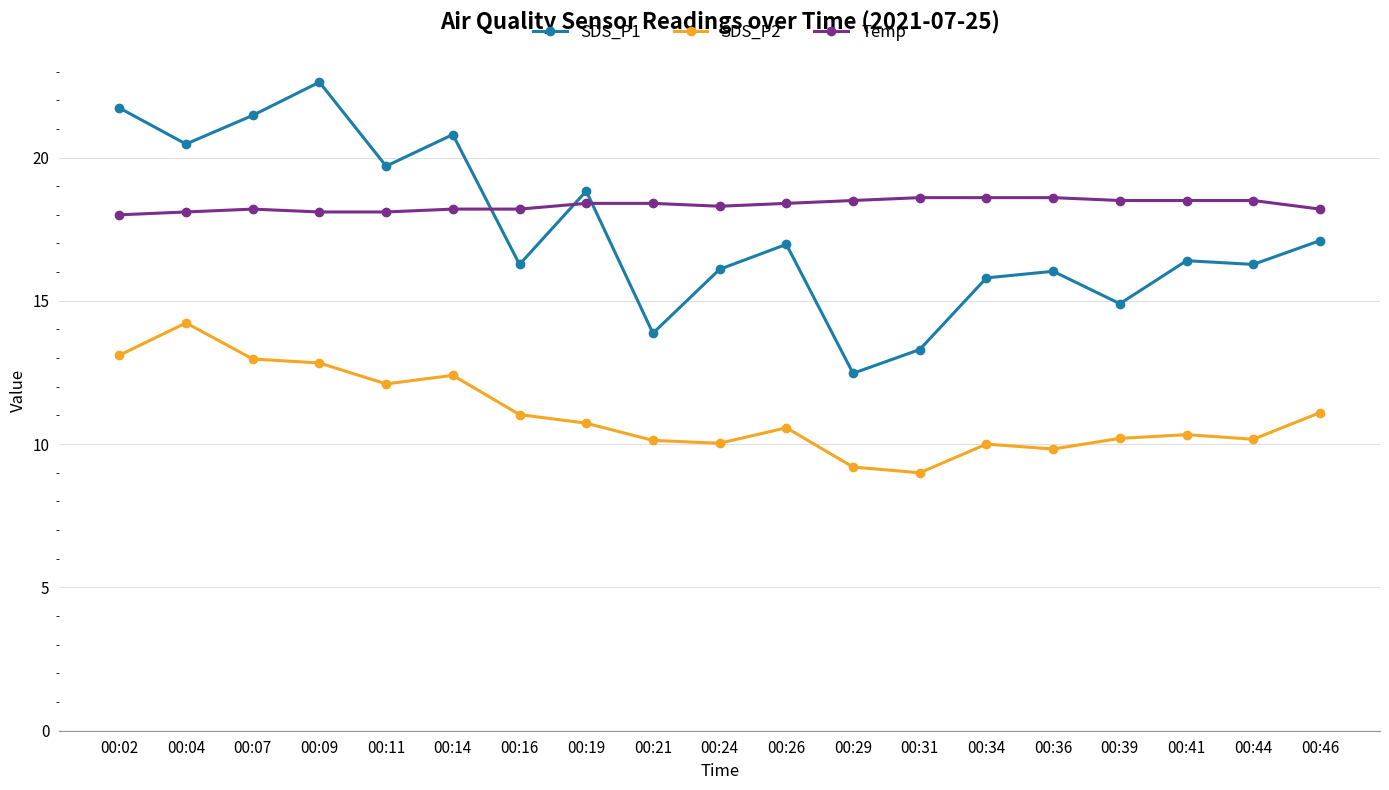

What is the greatest value displayed?

22.6